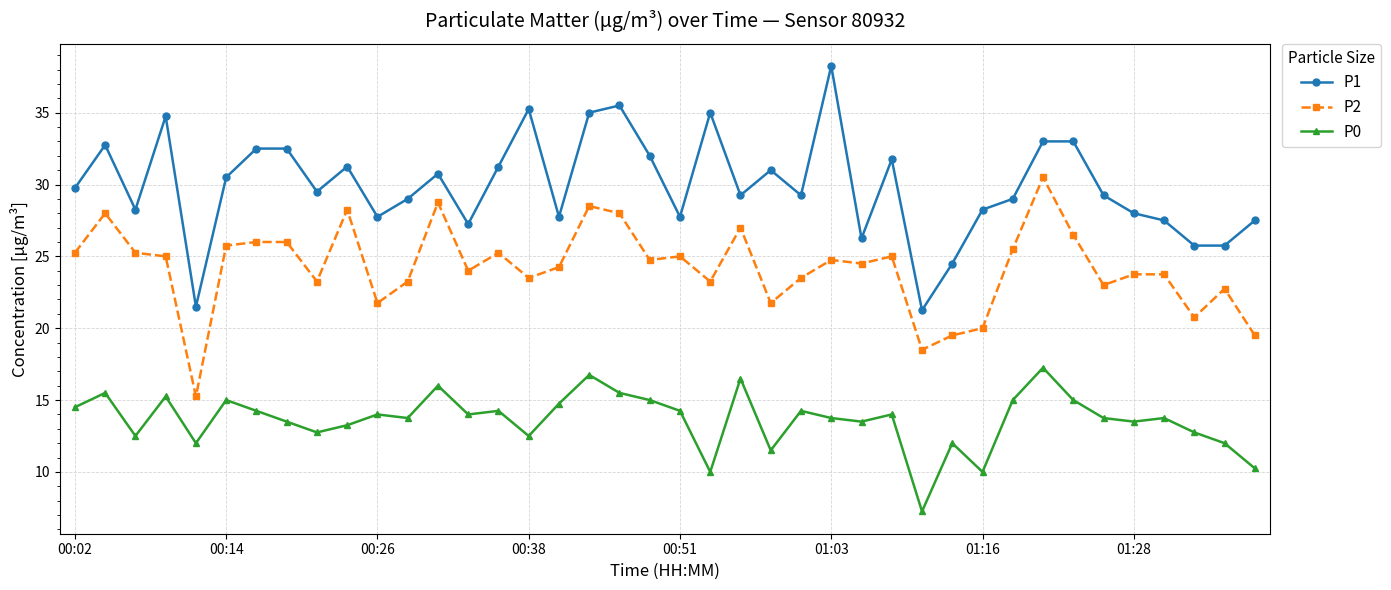

Rank the series by their average value, from lowest to highest.

P0, P2, P1